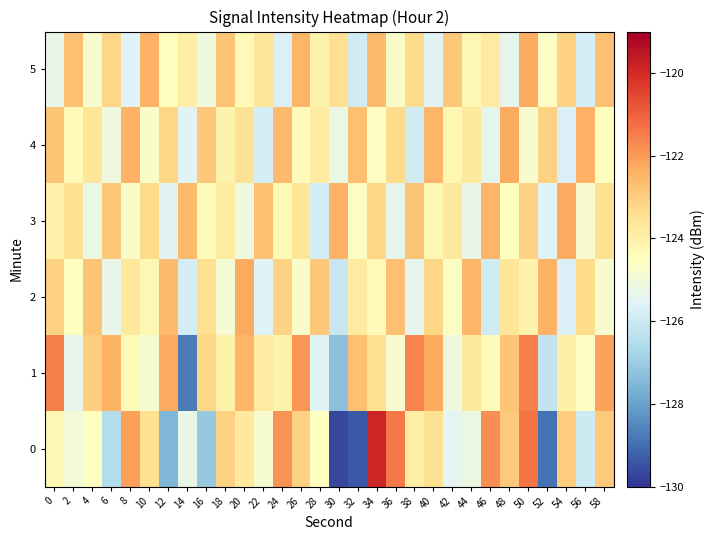

What is the difference between the highest and lowest values at 46?

4.1